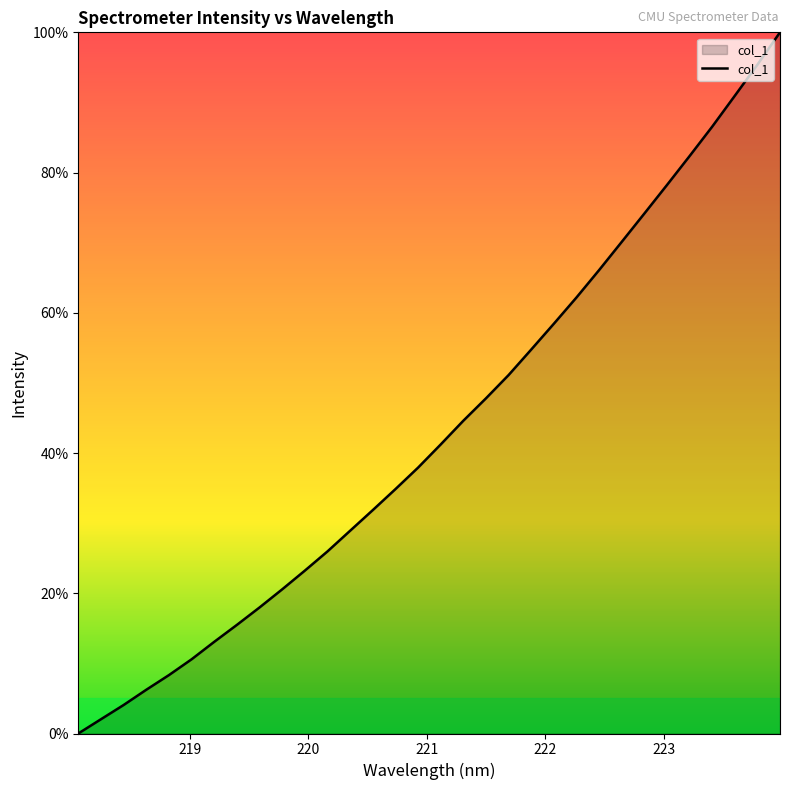

What is the greatest value displayed?

100.0